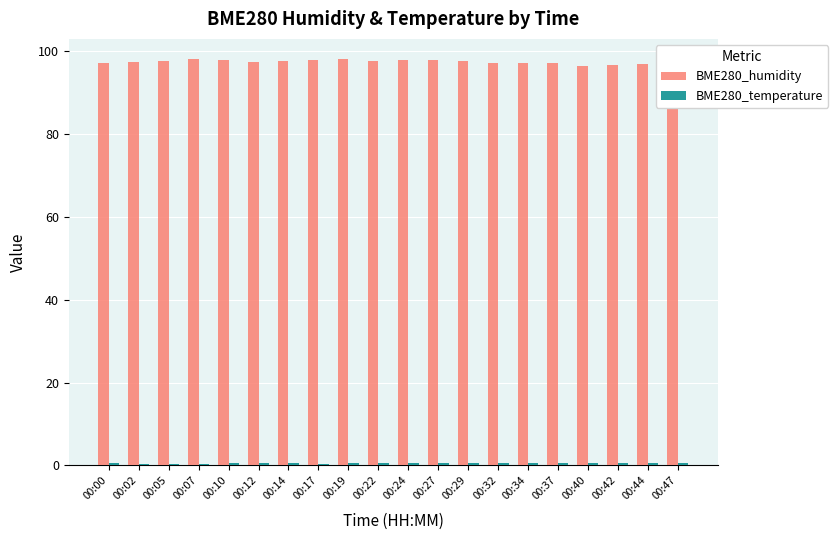

What is the average value of the BME280_humidity series?

97.4